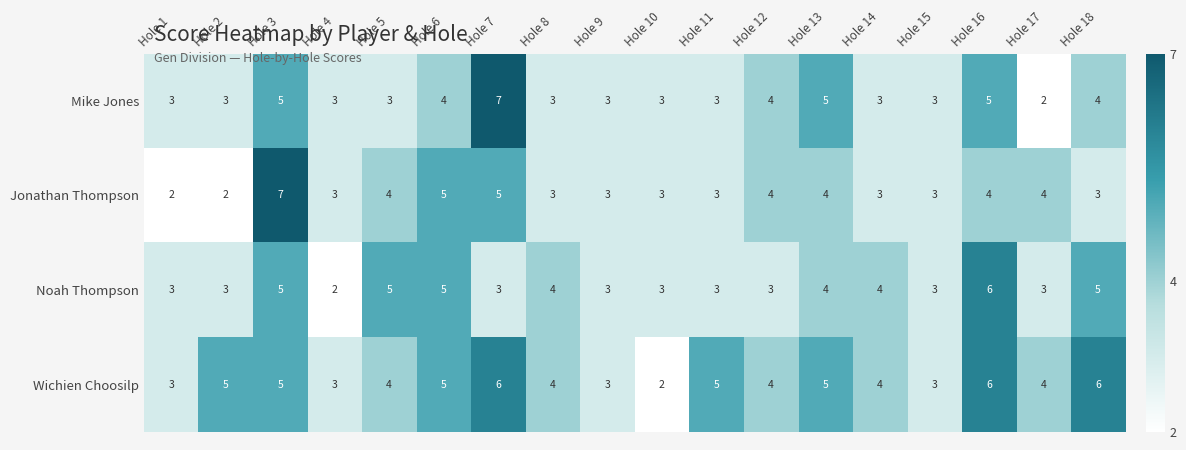

True or false: Jonathan Thompson has a value of 3 at Hole 1.

False